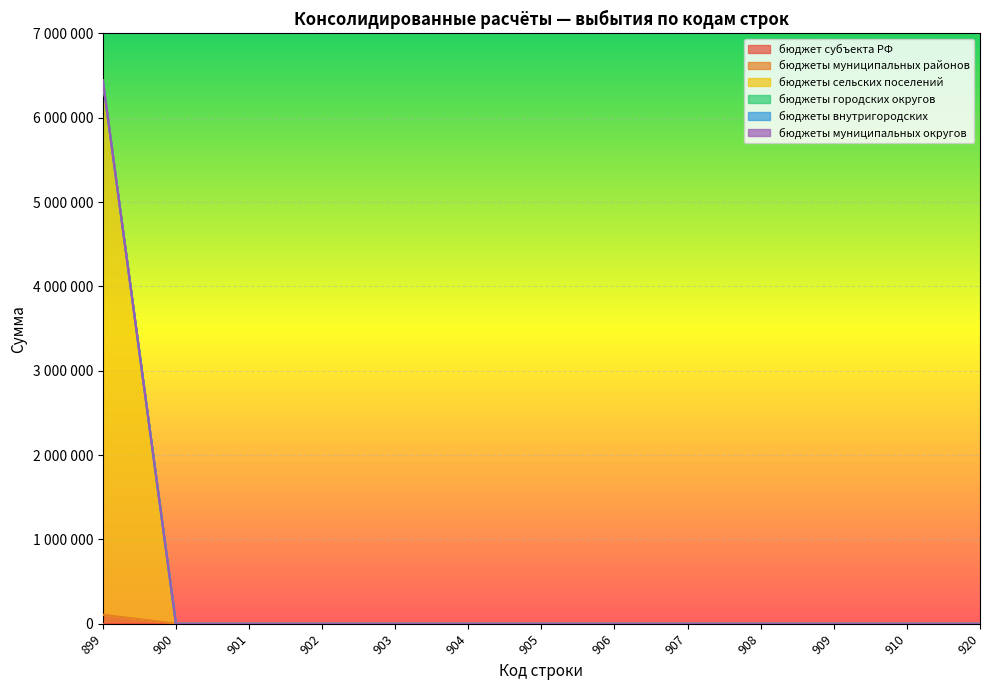

List the series in order of their peak value, highest first.

бюджеты сельских поселений, бюджеты муниципальных районов, бюджет субъекта РФ, бюджеты городских округов, бюджеты внутригородских, бюджеты муниципальных округов